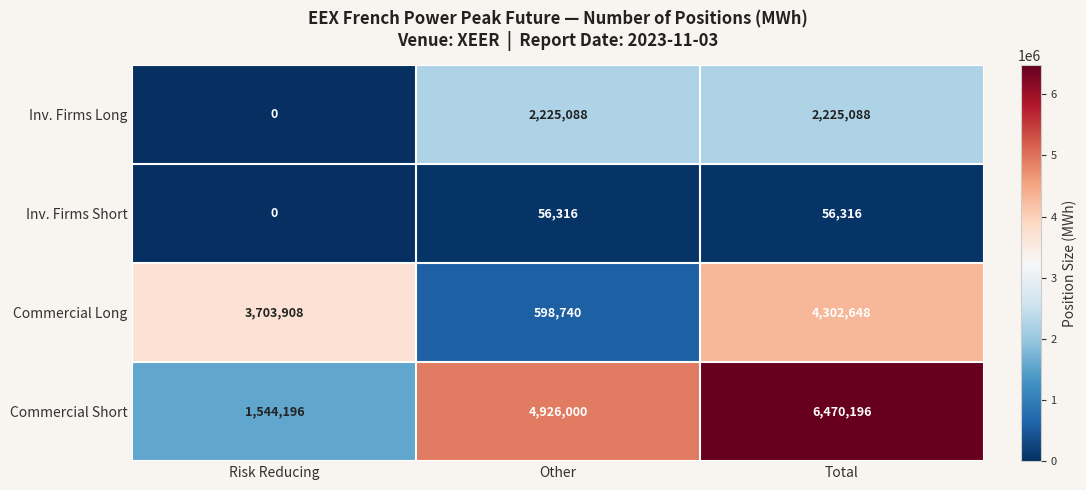

The value of Inv. Firms Short at Total is 56316. True or false?

True